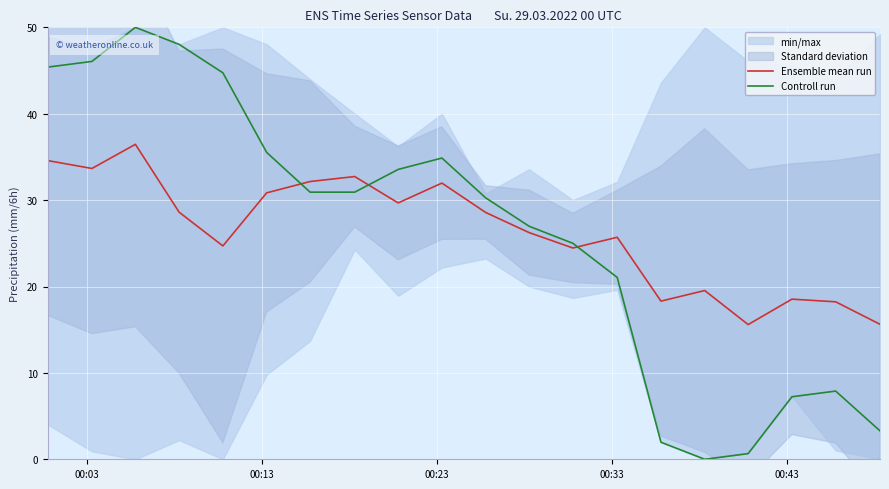

True or false: Ensemble mean run and Controll run intersect in this chart.

True